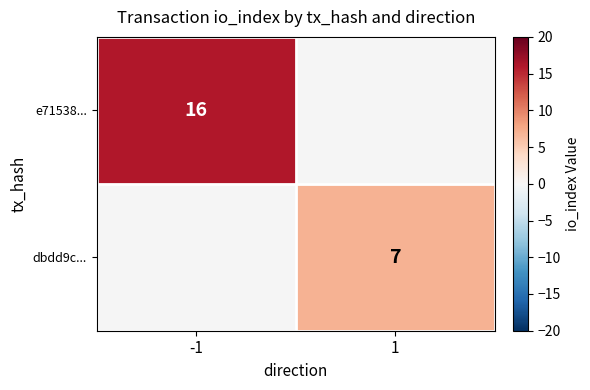

Is the value of e71538... at -1 greater than the value of dbdd9c... at 1?

Yes